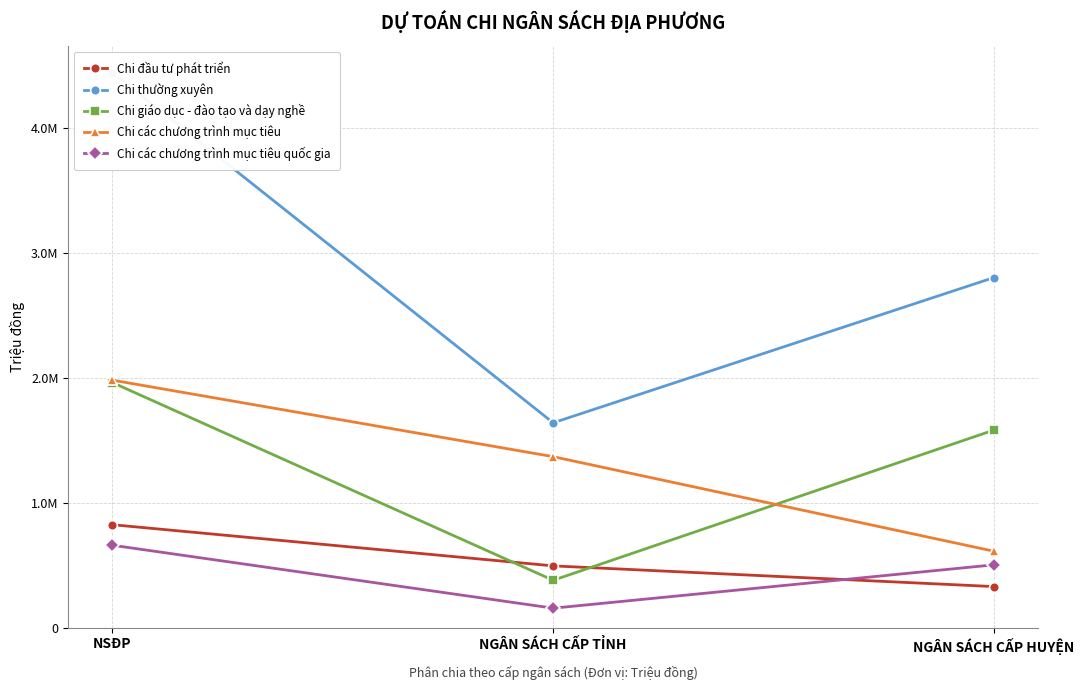

Does the chart have visible grid lines?

Yes